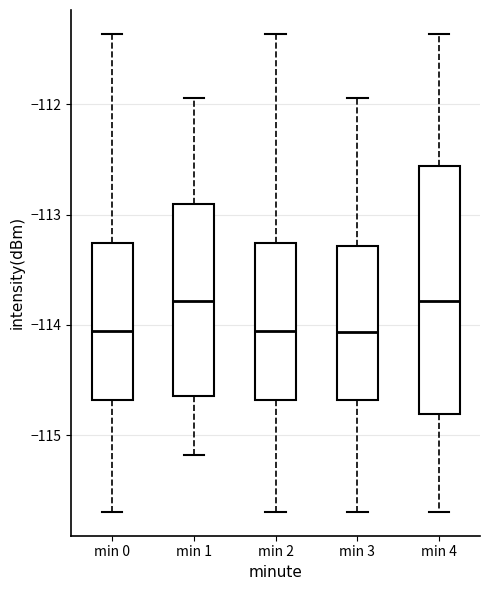

Where does the upper whisker of the box for min 2 end on the y-axis? The values are not printed on the chart, so give them approximately, as read against the axis.

-111.4